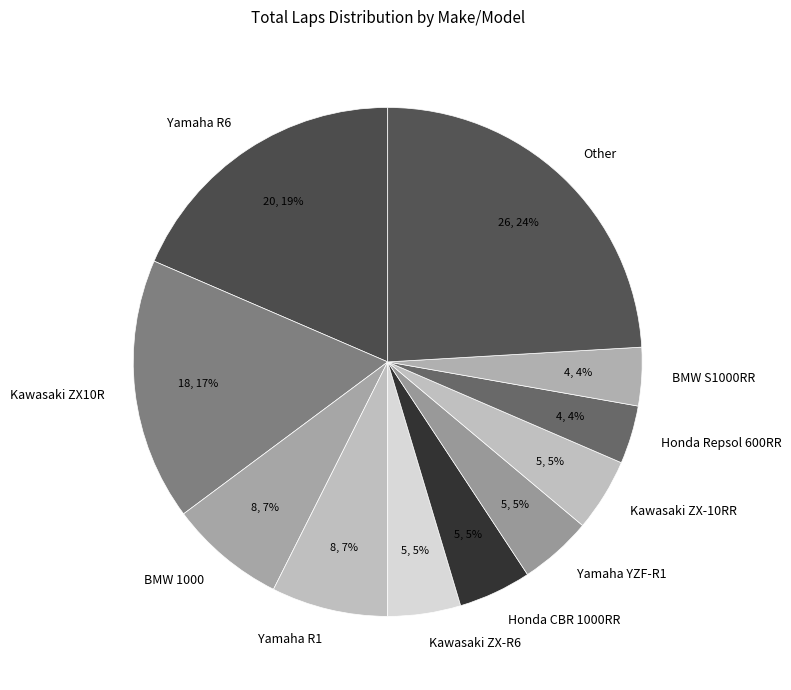

Is the sum of Kawasaki ZX-10RR and BMW S1000RR greater than half?

No